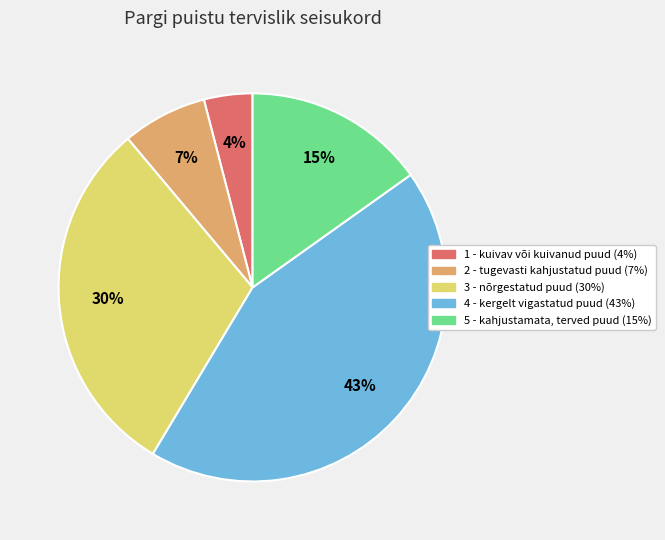

Which category has the smallest portion of the pie?

1 - kuivav või kuivanud puud (4%)